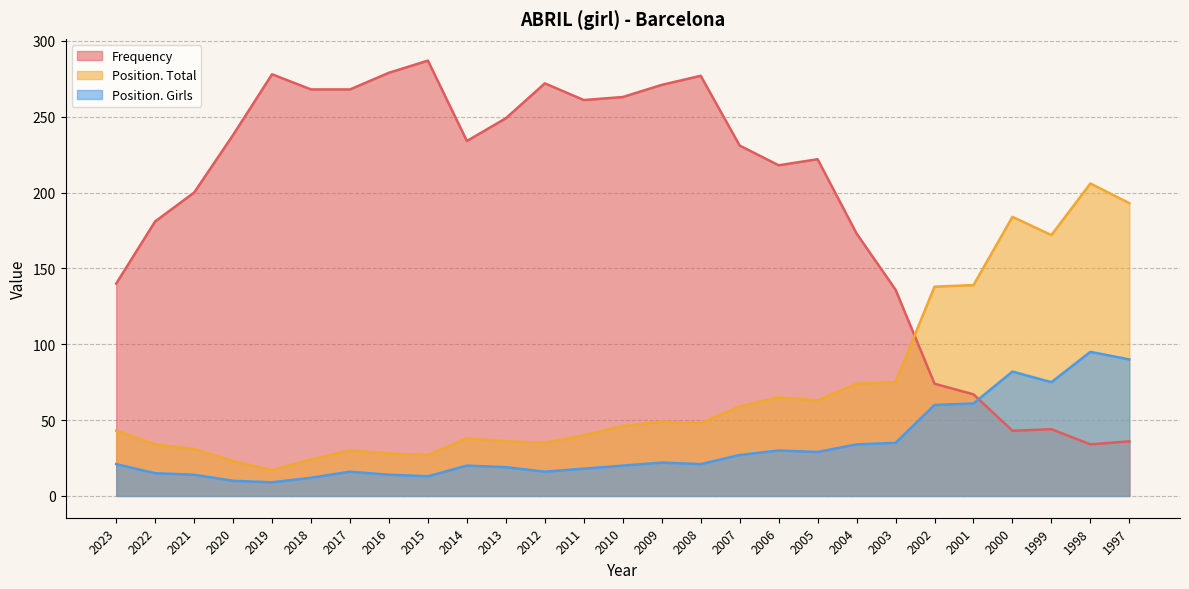

What is the sum of the Position. Girls values at 2023 and 2012?

37